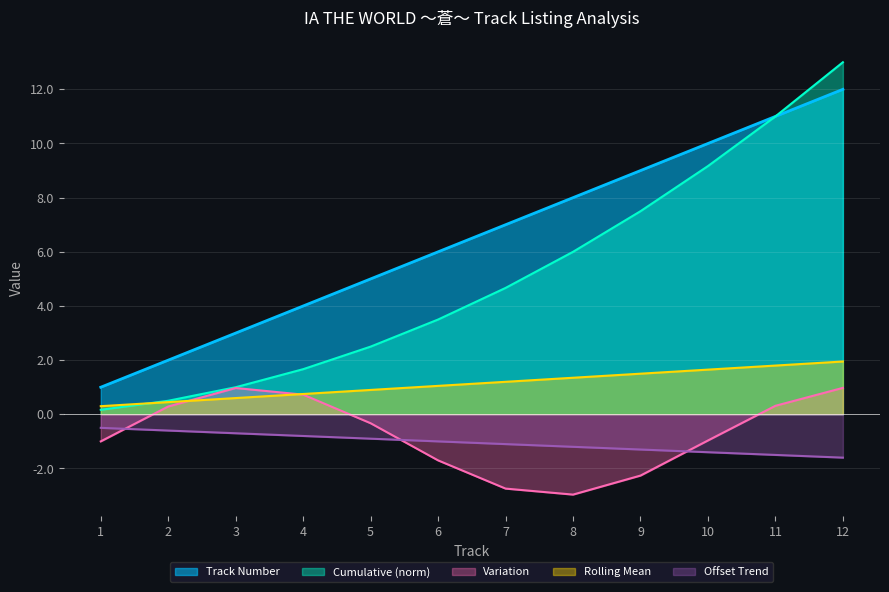

Which has a higher value, 3 or 11?

11